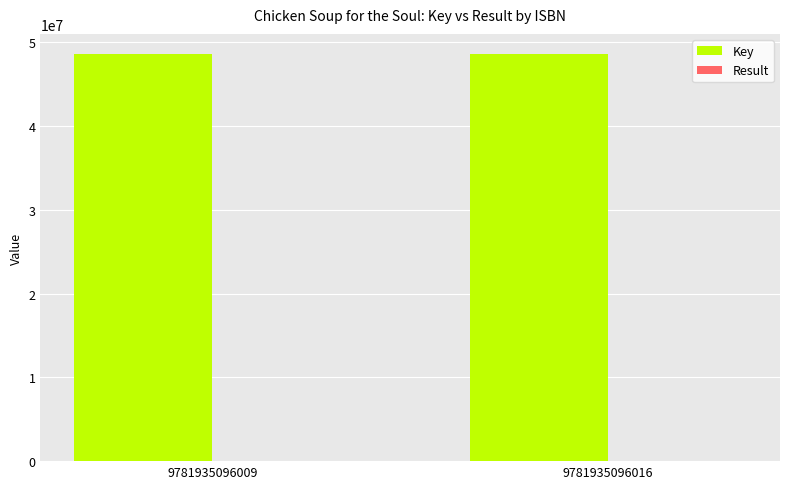

What is the sum of all Key values?

97185410